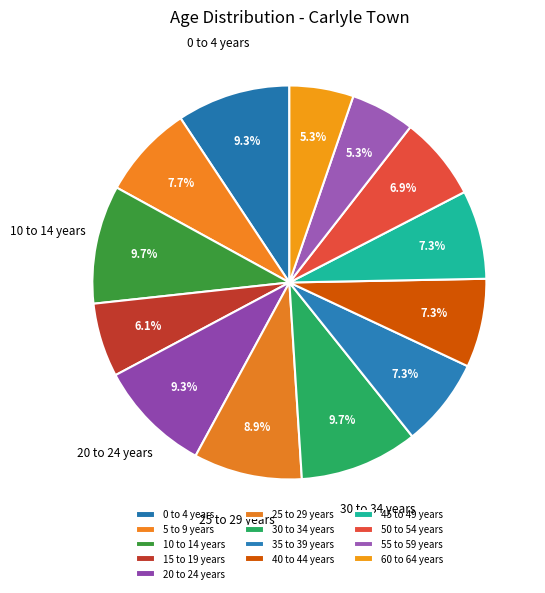

True or false: 50 to 54 years accounts for 7% of the total.

True